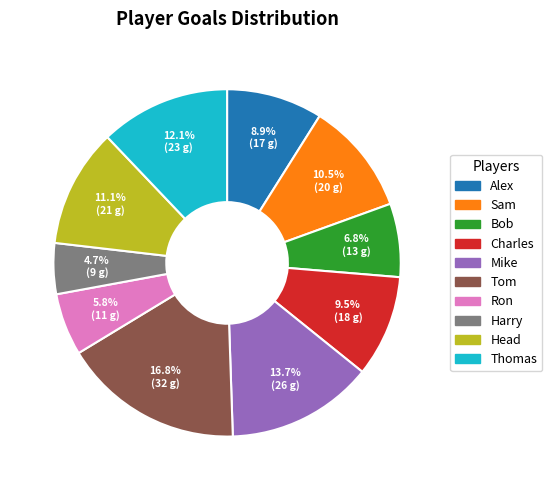

Rank the categories by value from highest to lowest.

Tom, Mike, Thomas, Head, Sam, Charles, Alex, Bob, Ron, Harry